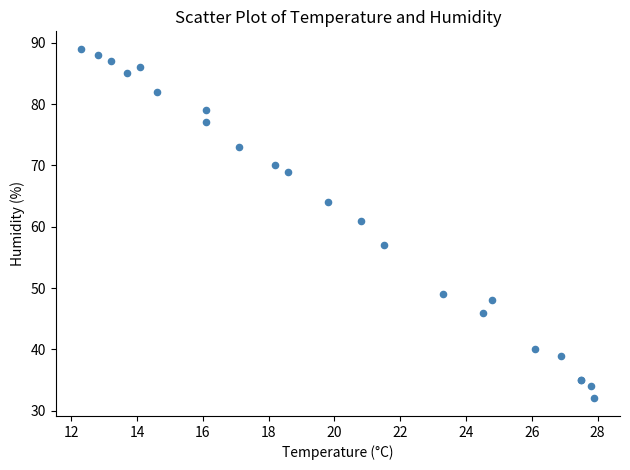

What Y value in the scatter plot is closest to 60?

61